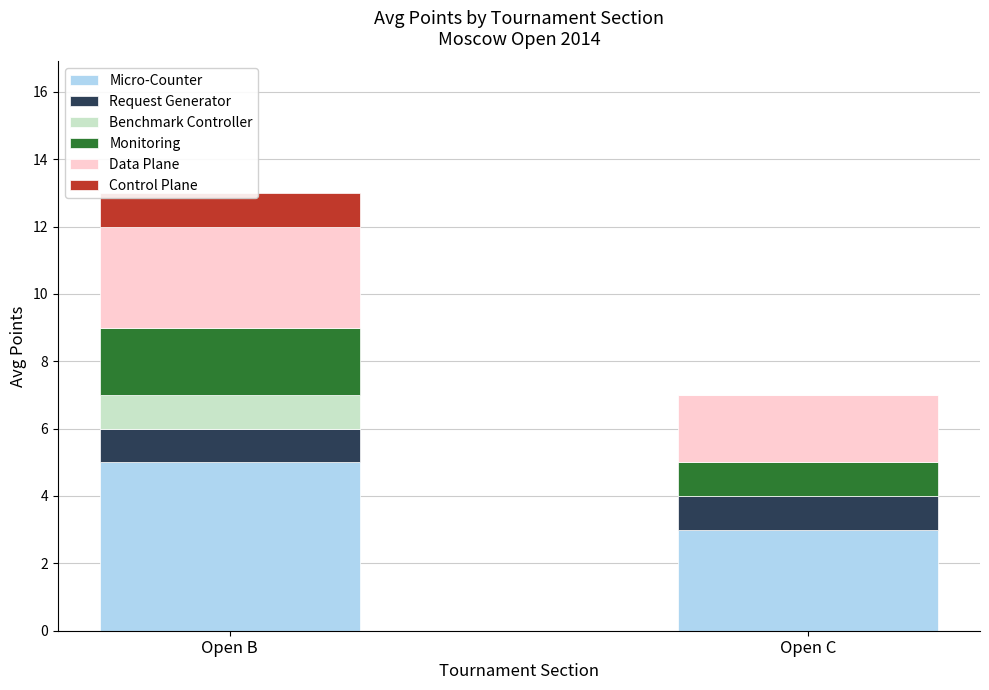

What is the value of the Data Plane bar at the 1st from the left?

3